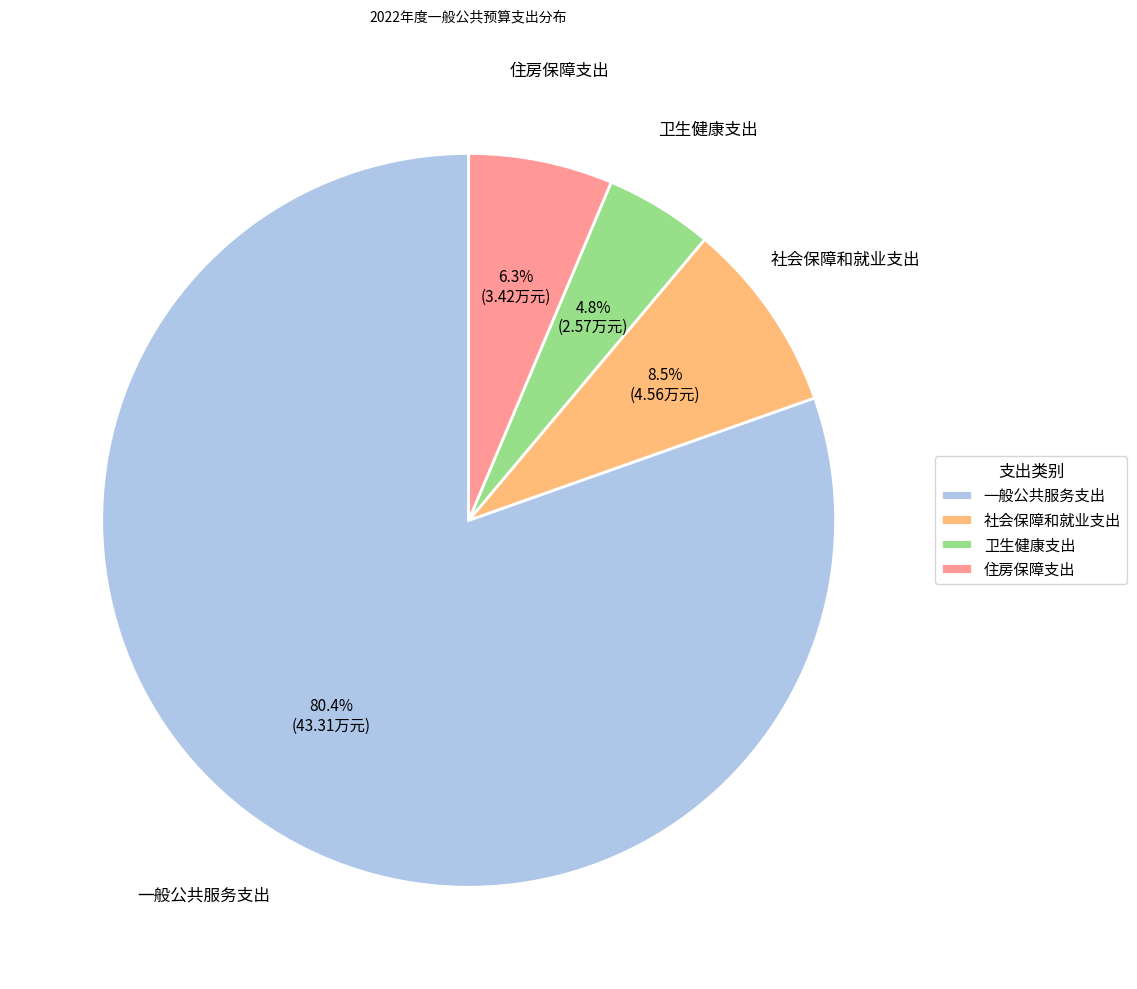

To the nearest percent, what is the combined percentage of 社会保障和就业支出 and 卫生健康支出?

13%